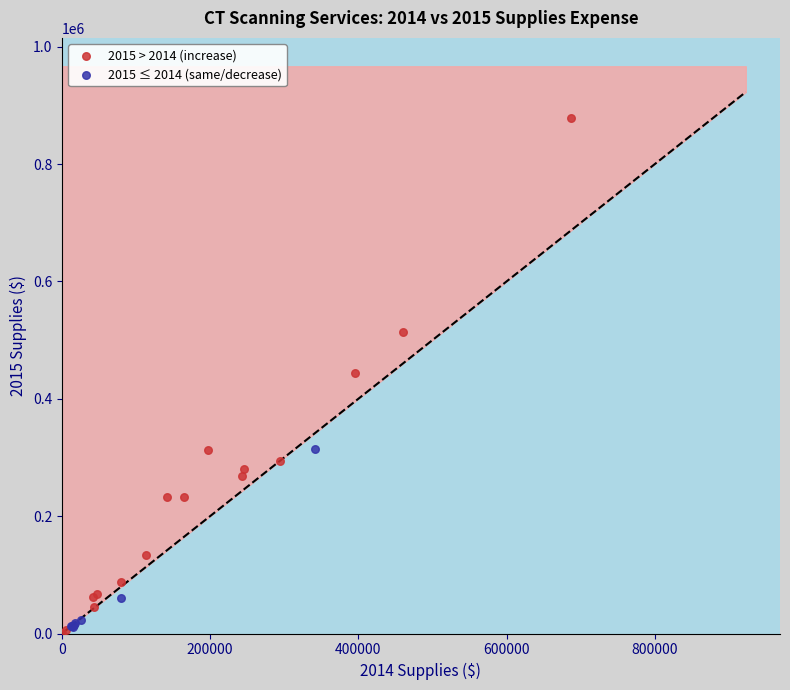

Which series contains the highest Y value?

2015 > 2014 (increase)